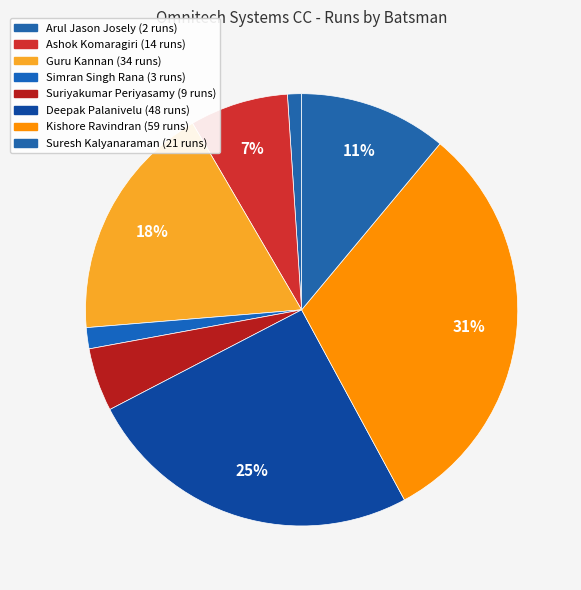

Count the number of slices in the pie.

8